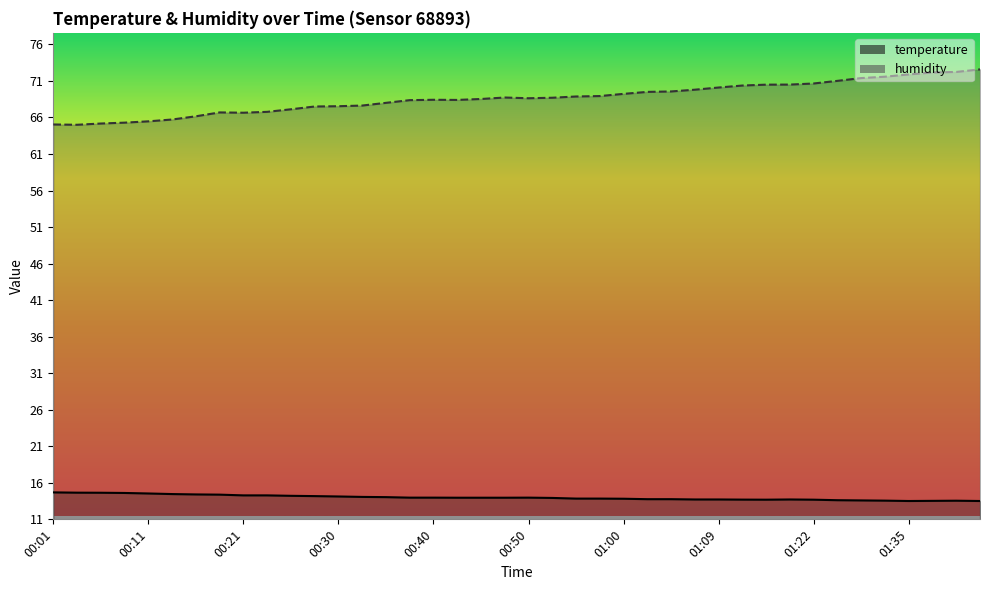

What is the greatest value displayed?

72.6